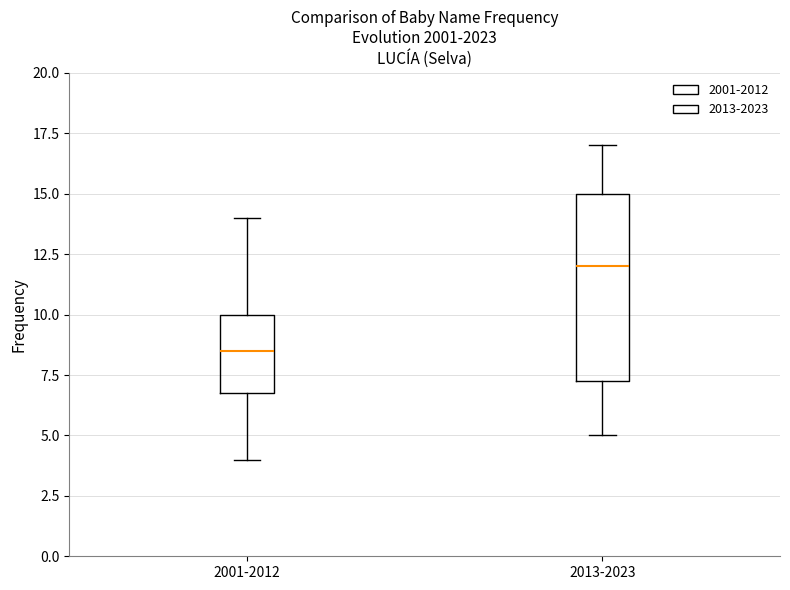

Where does the upper whisker of the box for 2013-2023 end on the y-axis? The values are not printed on the chart, so give them approximately, as read against the axis.

17.0